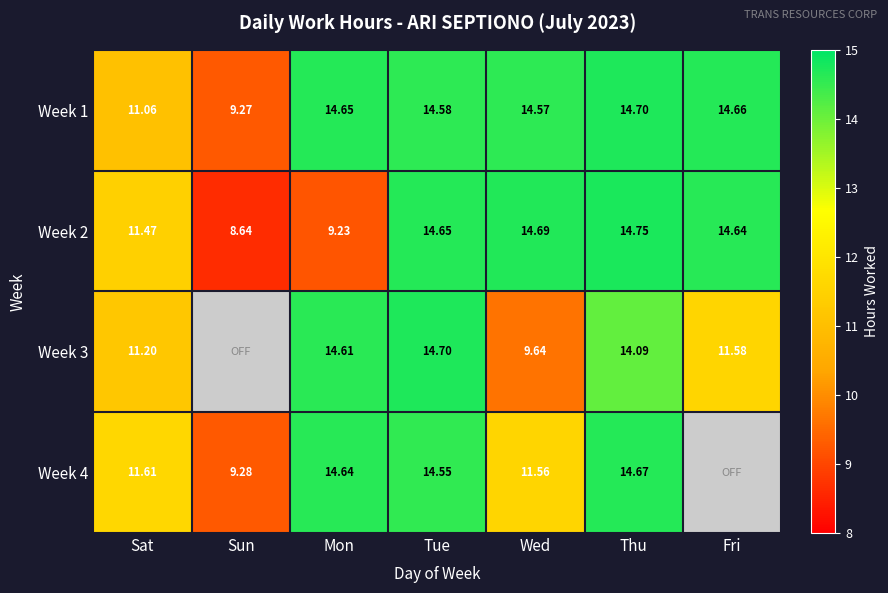

What is the maximum value shown in the chart?

14.8